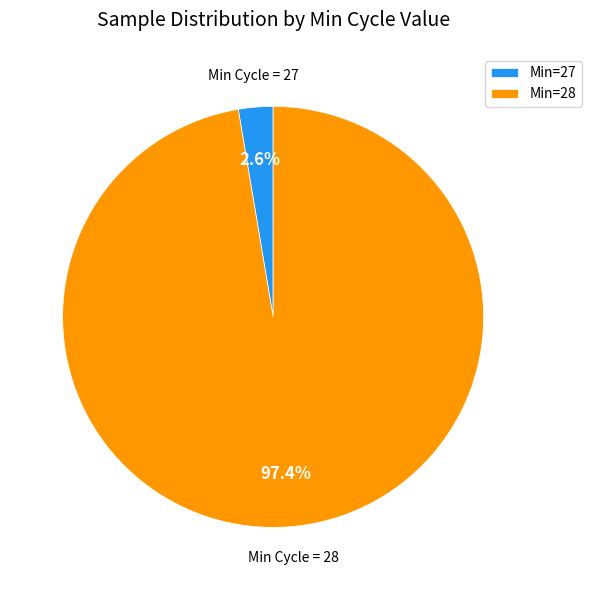

Rank the categories by value from lowest to highest.

Min=27, Min=28